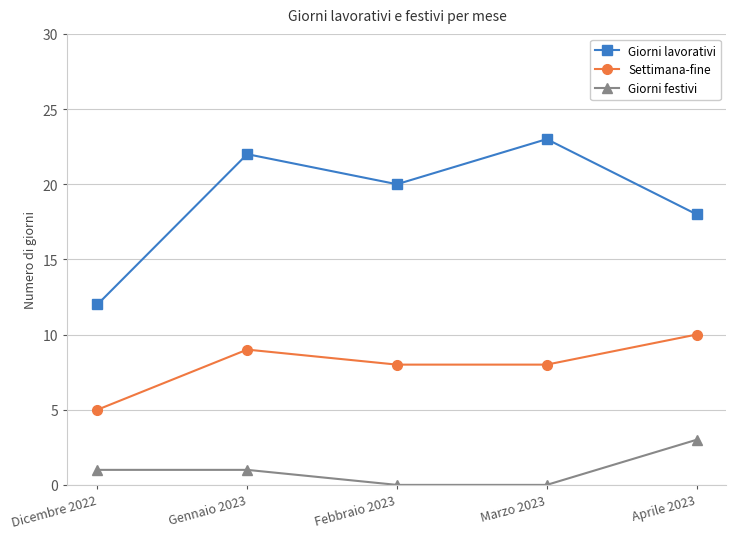

What is the difference between the maximum and minimum values in the Giorni lavorativi series?

11